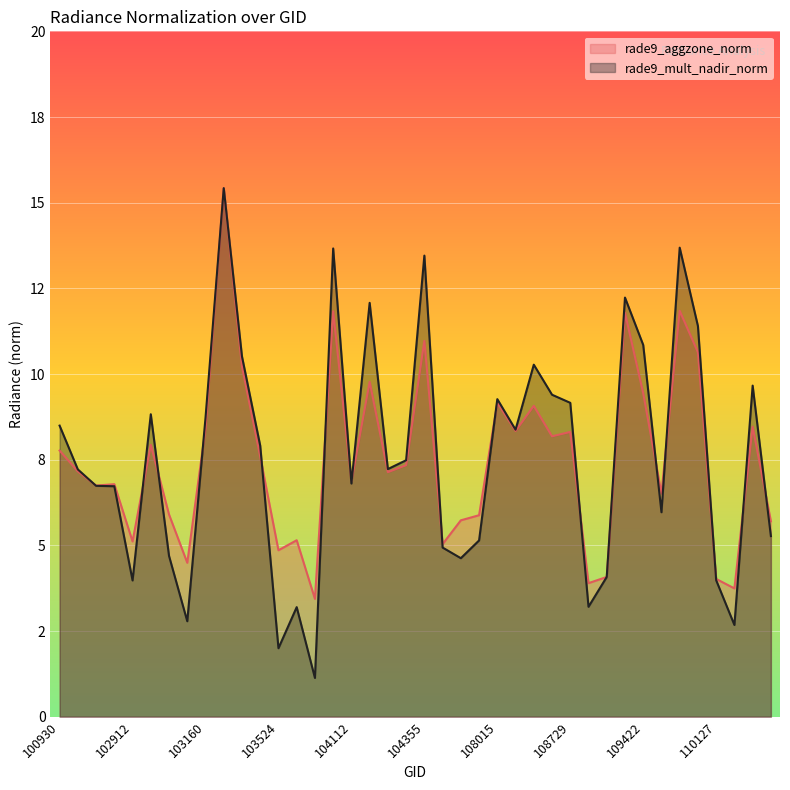

Rank the series by their maximum value, from lowest to highest.

rade9_aggzone_norm, rade9_mult_nadir_norm